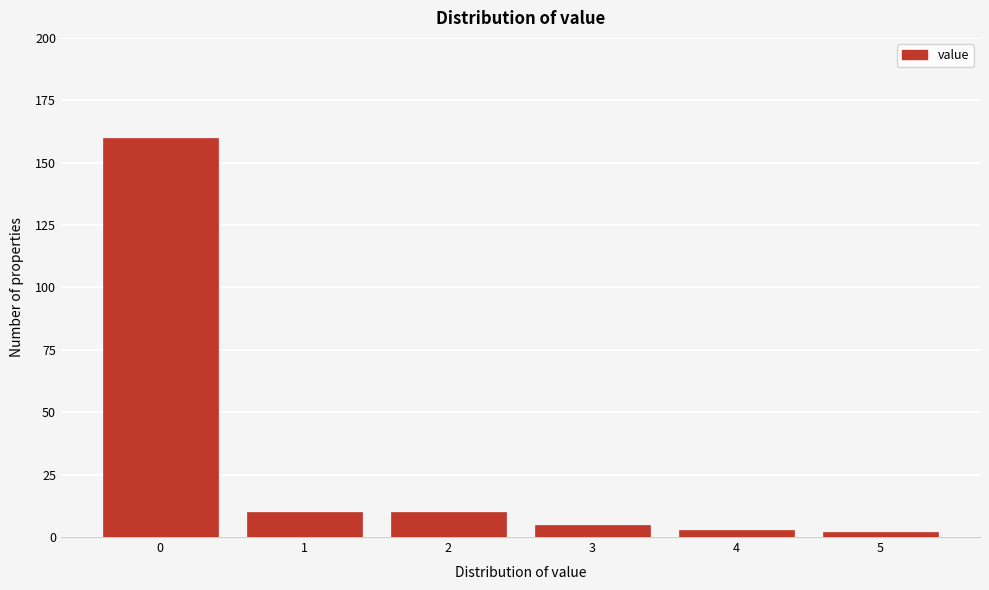

Reading left to right, transcribe this chart: for each bar, give the range it covers on the x-axis and its height. The values are not printed on the chart, so give them approximately, as read against the axis.

-0.5 to 0.5: 160
0.5 to 1.5: 10
1.5 to 2.5: 10
2.5 to 3.5: 5
3.5 to 4.5: under 5
4.5 to 5.5: under 5